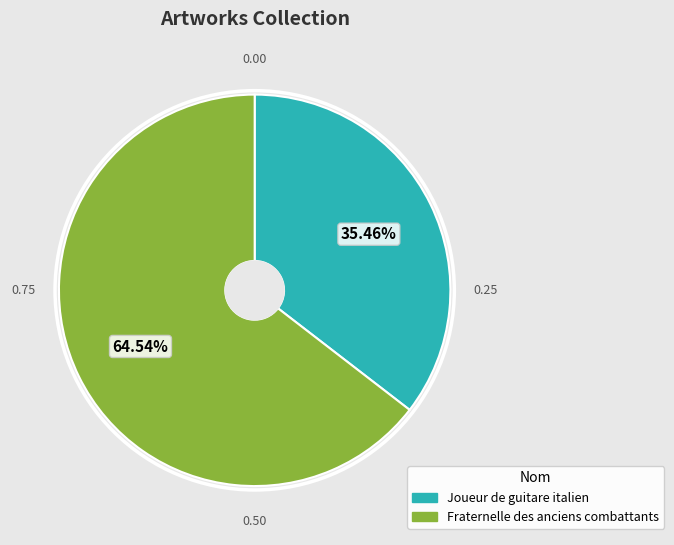

What is the total percentage of Fraternelle des anciens combattants and Joueur de guitare italien?

100.0%